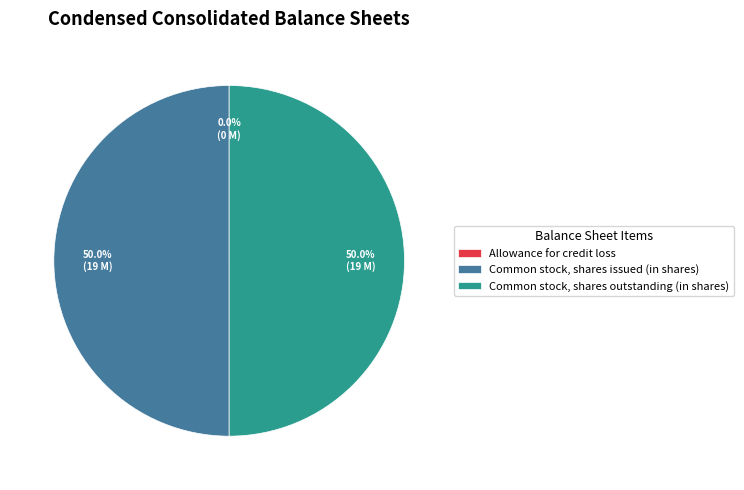

The Common stock, shares outstanding (in shares) slice represents 50% of the pie. True or false?

True